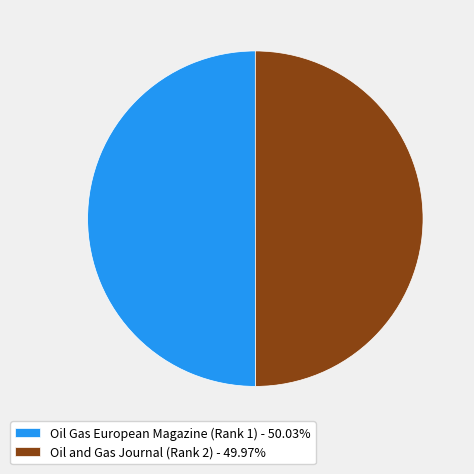

True or false: Oil and Gas Journal (Rank 2) accounts for 50% of the total.

True